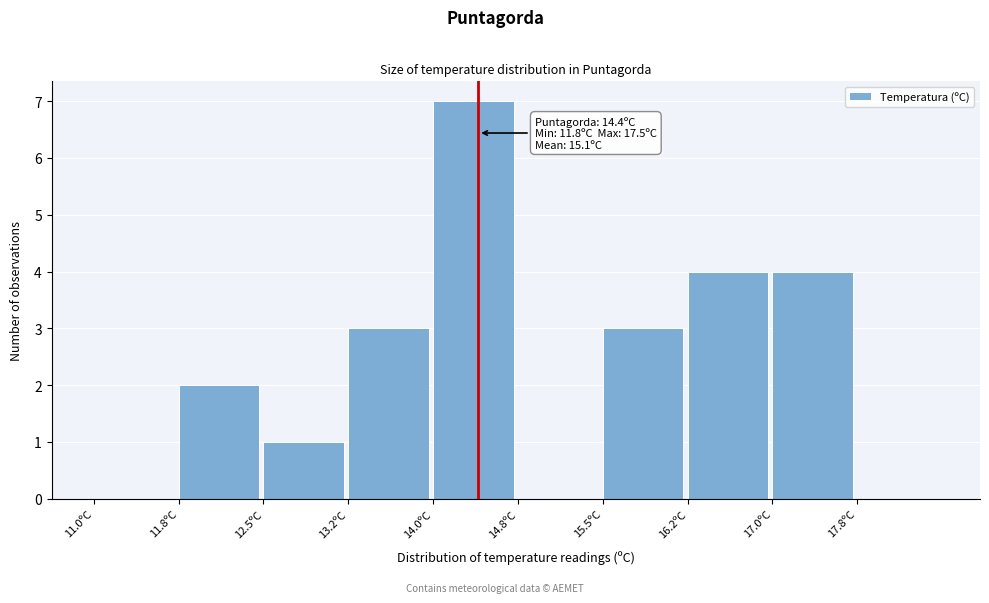

Which range on the x-axis has the tallest bar?

14.00 to 14.75